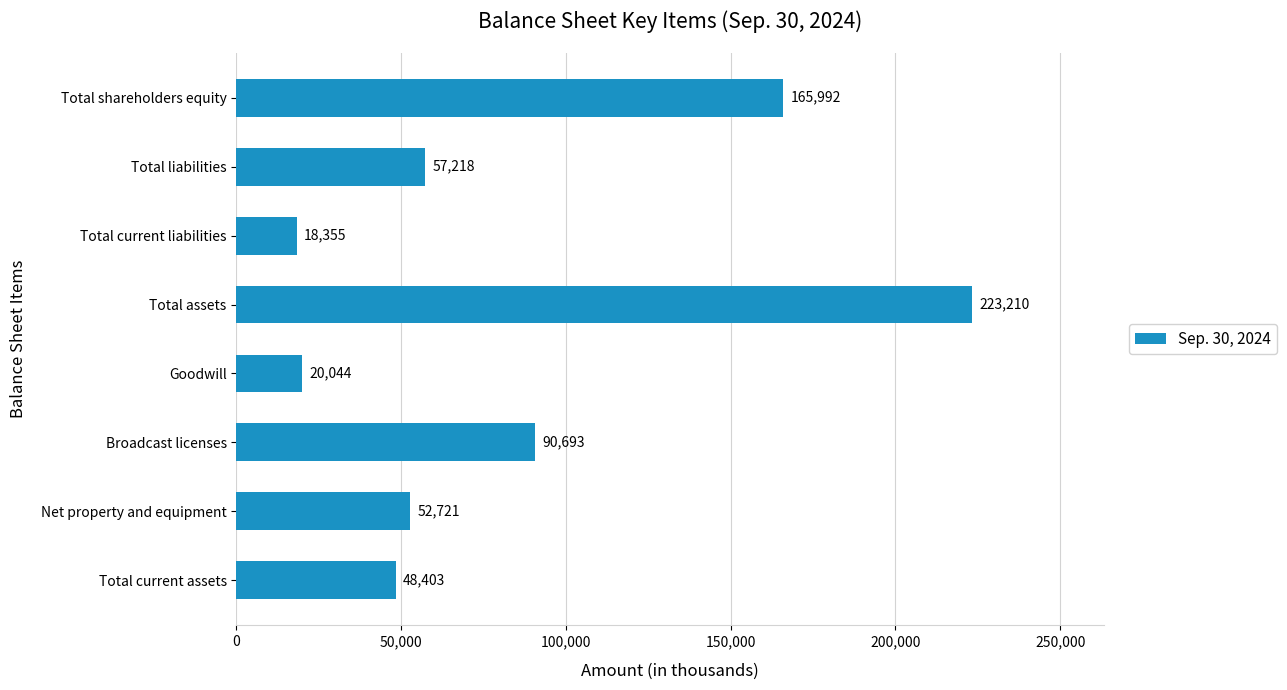

Rank the categories by value from lowest to highest.

Total current liabilities, Goodwill, Total current assets, Net property and equipment, Total liabilities, Broadcast licenses, Total shareholders equity, Total assets